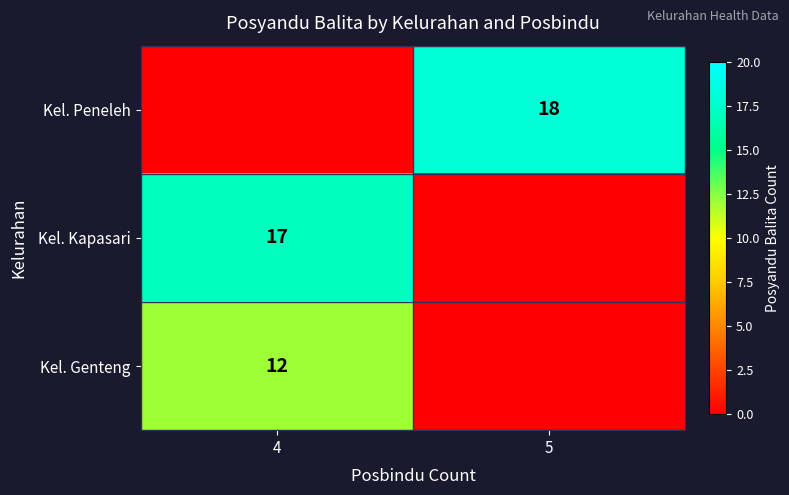

The Kel. Kapasari series shows 24 at 4. True or false?

False